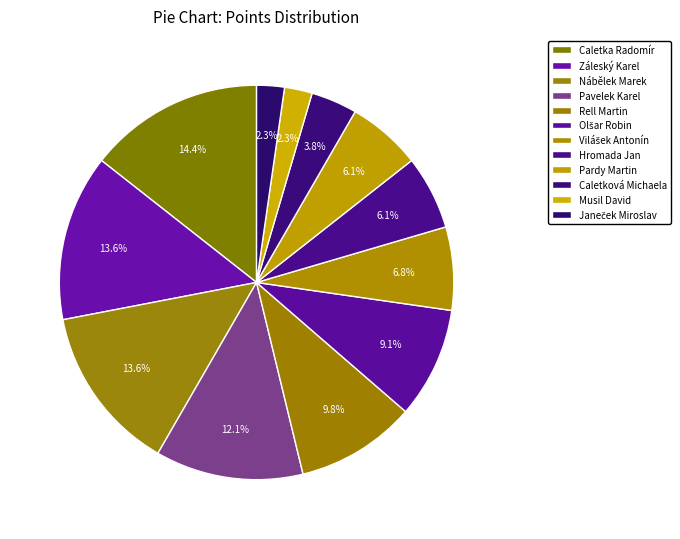

Does any single category account for the majority?

No